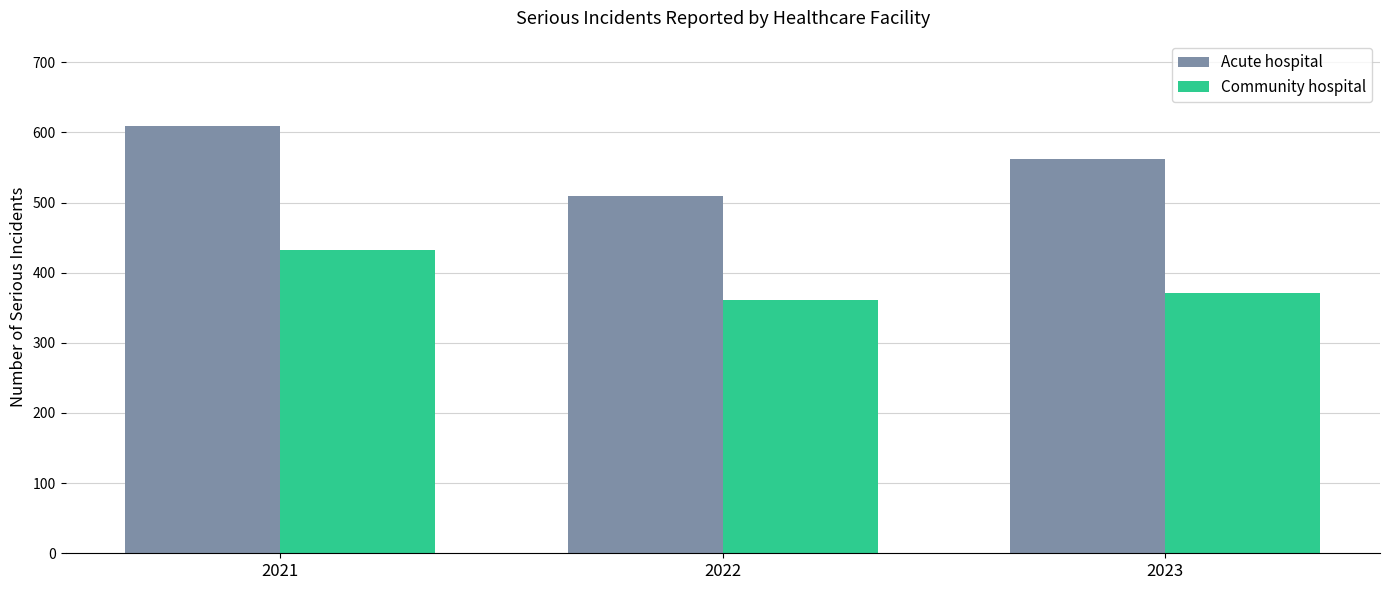

What is the minimum value for Community hospital?

361